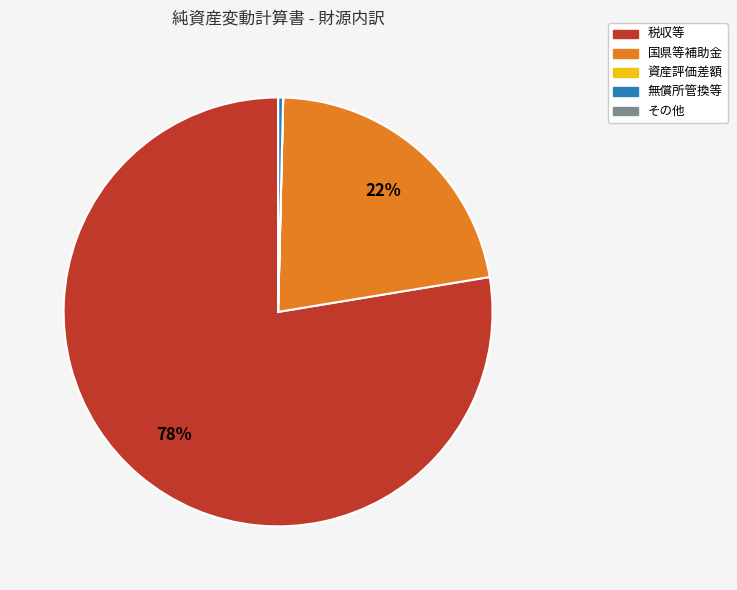

The 税収等 slice represents 64% of the pie. True or false?

False